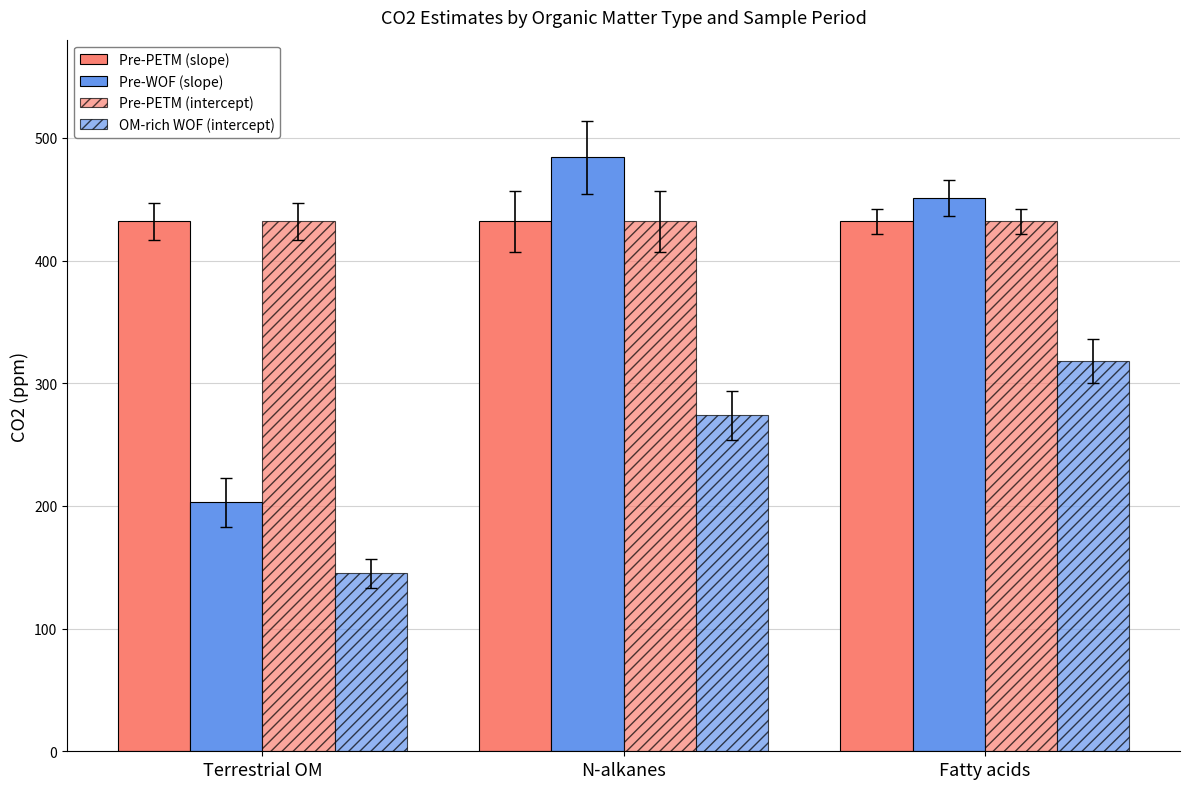

Does the chart contain stacked bars?

No